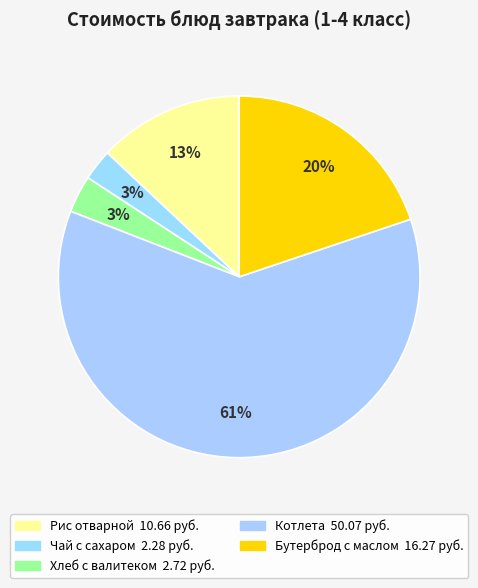

How many slices are in this pie chart?

5